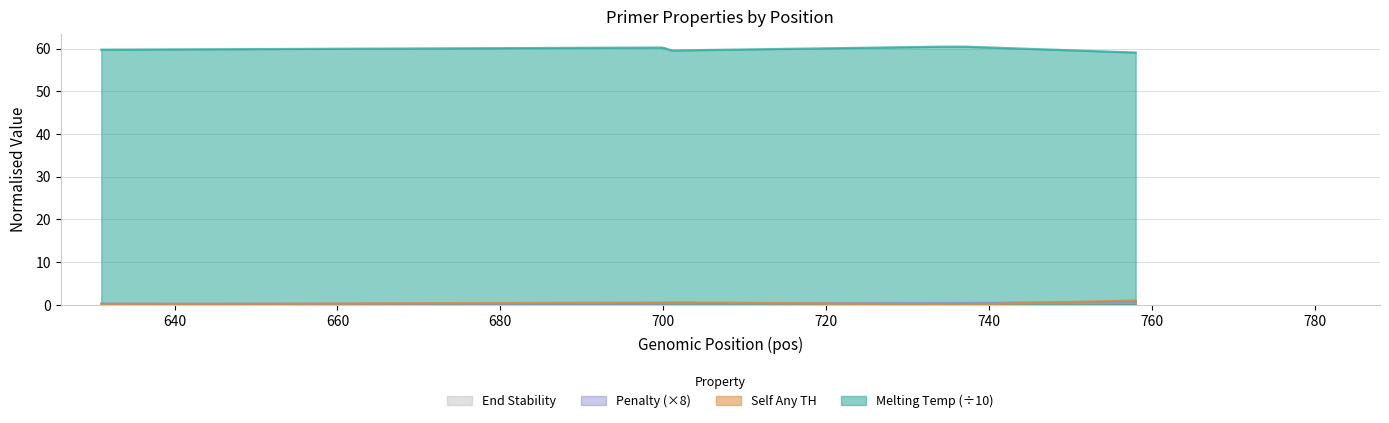

How many pen values are between 0 and 1?

7